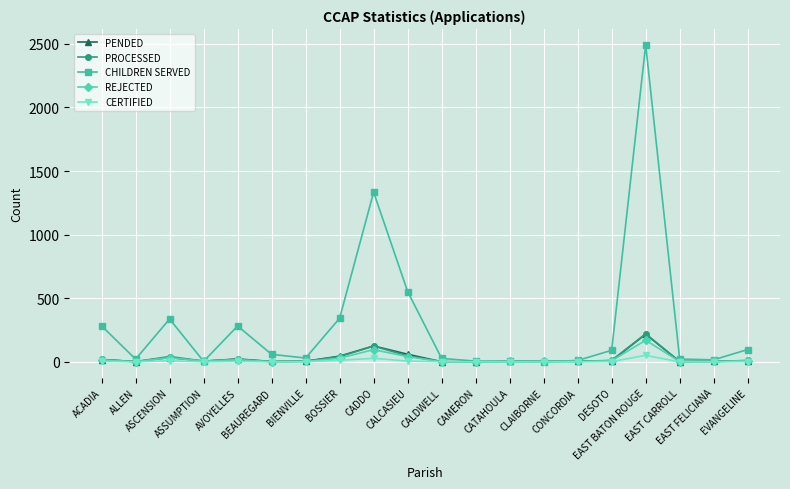

At which label is REJECTED closest to 85?

CADDO